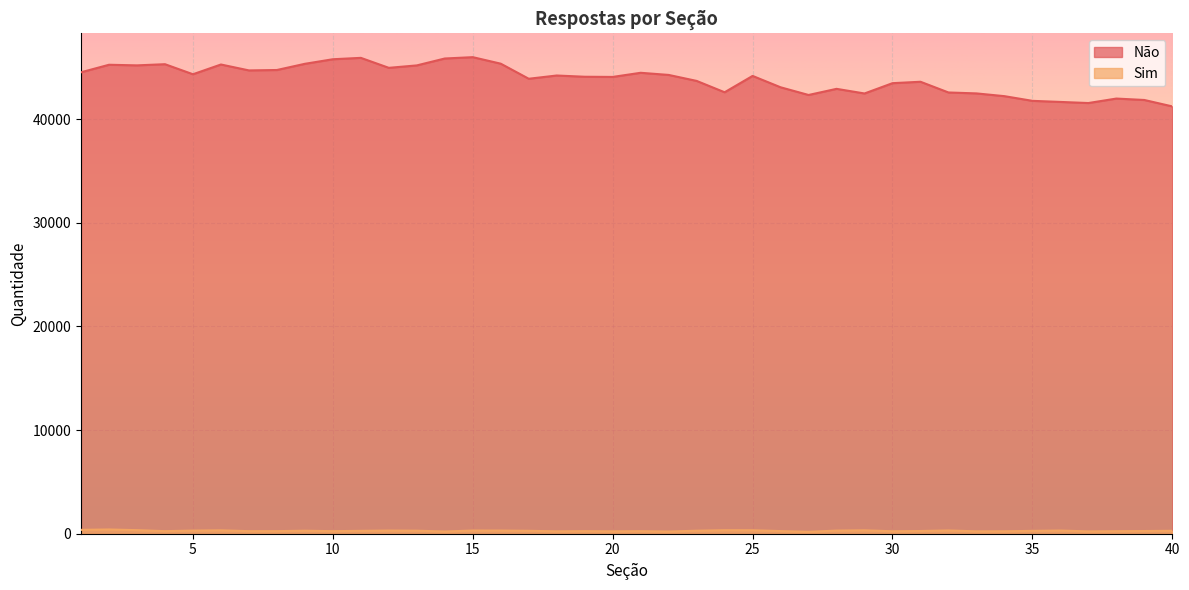

True or false: Sim and Não intersect in this chart.

False